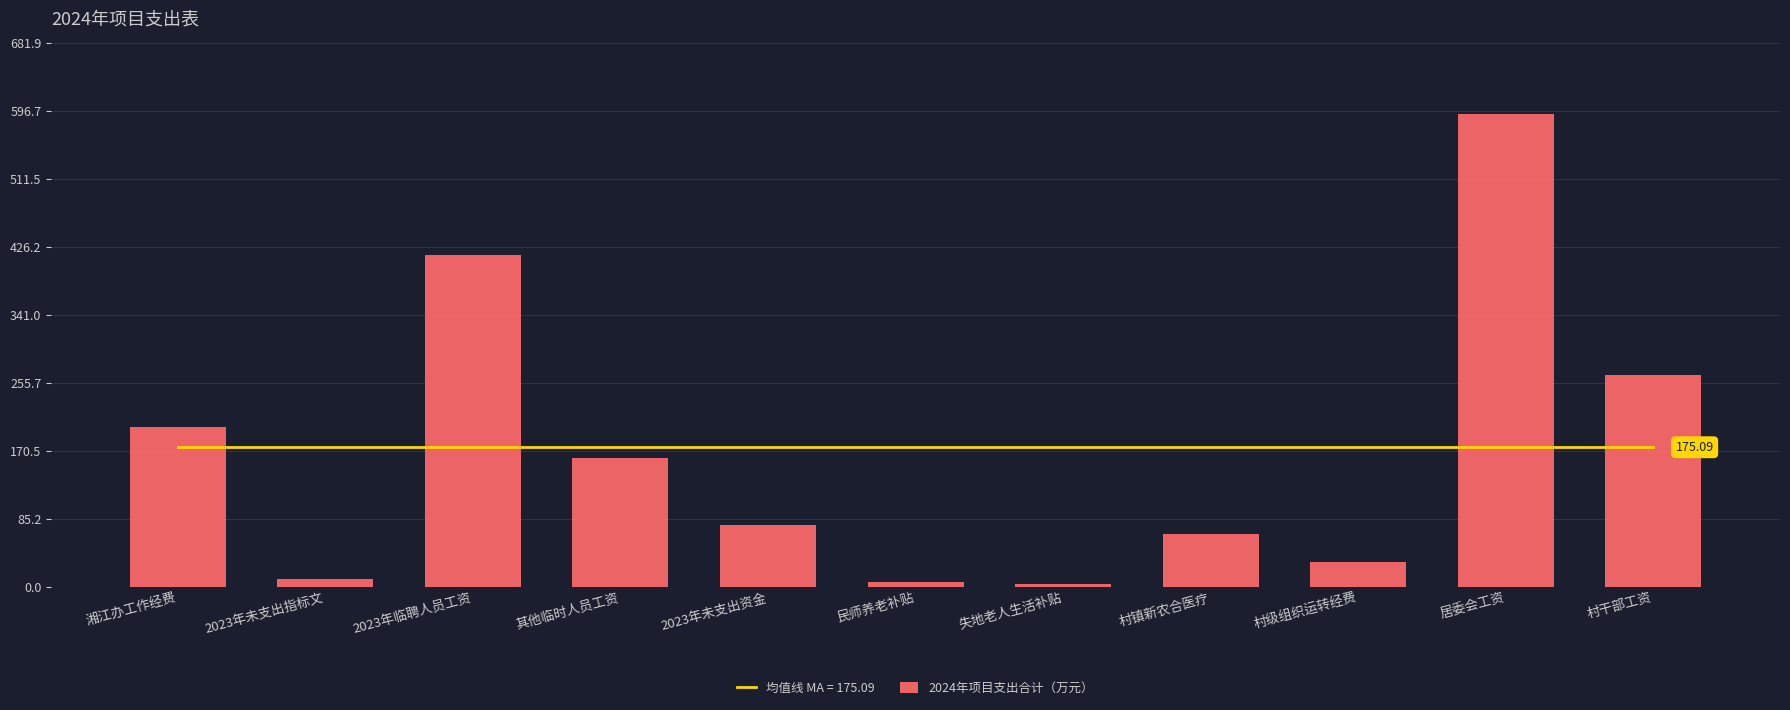

What value does the data have at 湘江办工作经费?

200.0